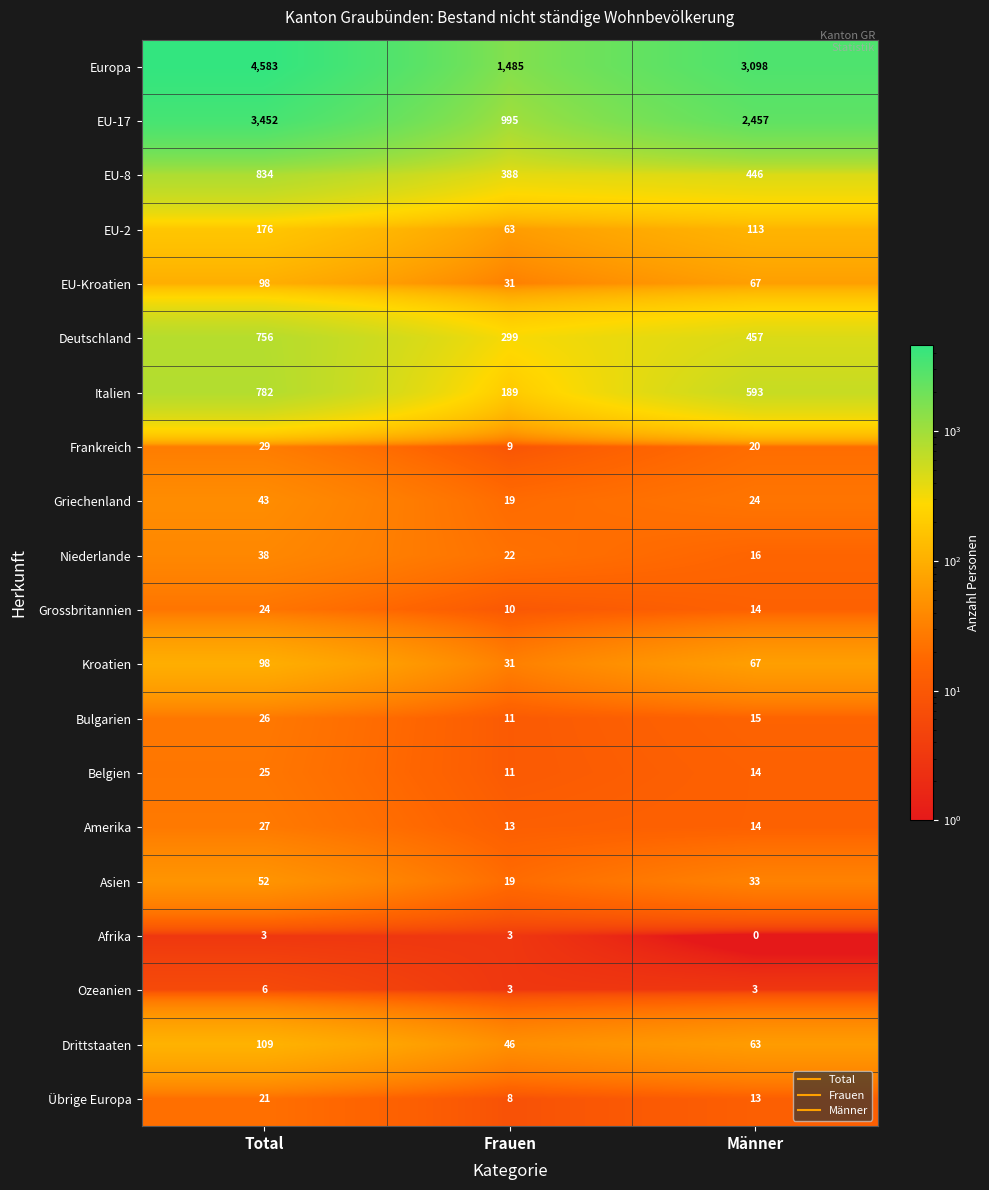

The EU-17 series shows 3452 at Total. True or false?

True